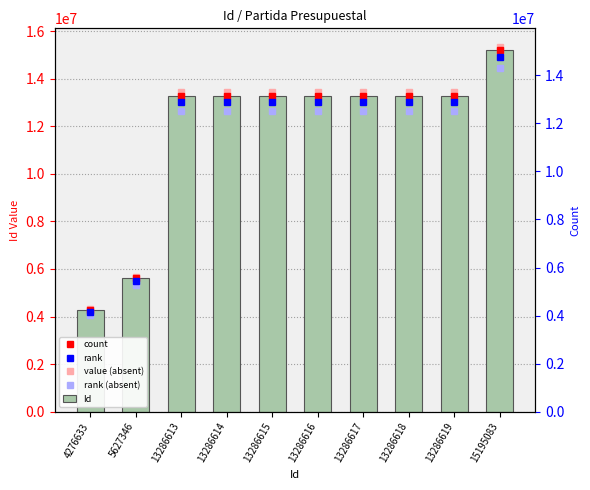

What value does the data have at 13286615?

13286615